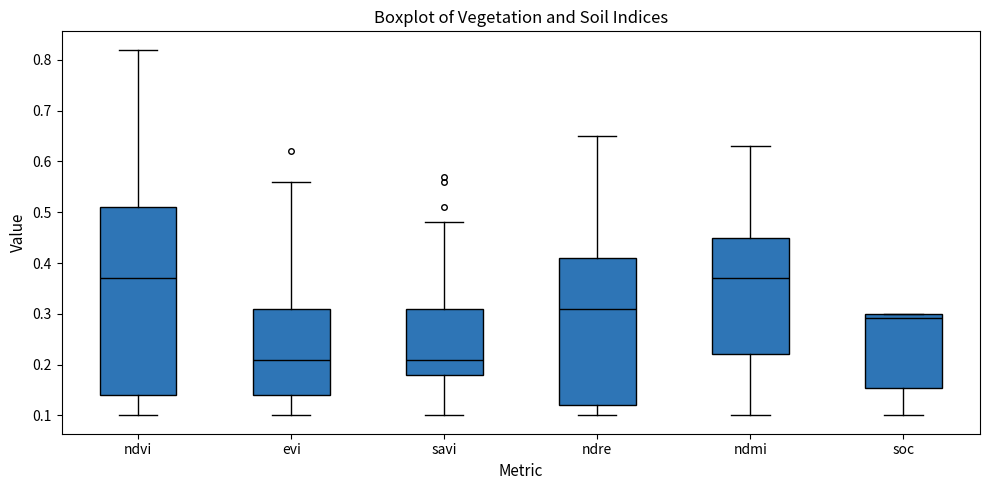

Reading left to right, transcribe this box plot: for each box, give where its median line is, the range the box spans, and where its two whiskers end, as read against the y-axis. The values are not printed on the chart, so give them approximately, as read against the axis.

ndvi: median 0.37, box 0.14 to 0.51, whiskers 0.10 to 0.82
evi: median 0.21, box 0.14 to 0.31, whiskers 0.10 to 0.56
savi: median 0.21, box 0.18 to 0.31, whiskers 0.10 to 0.48
ndre: median 0.31, box 0.12 to 0.41, whiskers 0.10 to 0.65
ndmi: median 0.37, box 0.22 to 0.45, whiskers 0.10 to 0.63
soc: median 0.29, box 0.15 to 0.30, whiskers 0.10 to 0.30